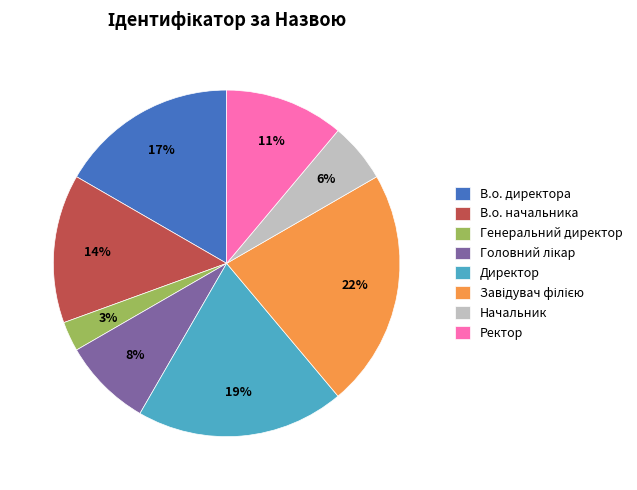

Is there a majority slice in this chart?

No